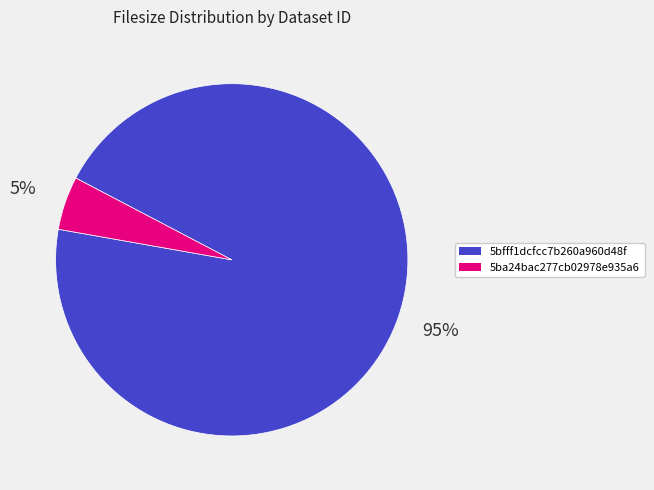

To the nearest percent, what is the difference between the largest and smallest slice percentages?

90%